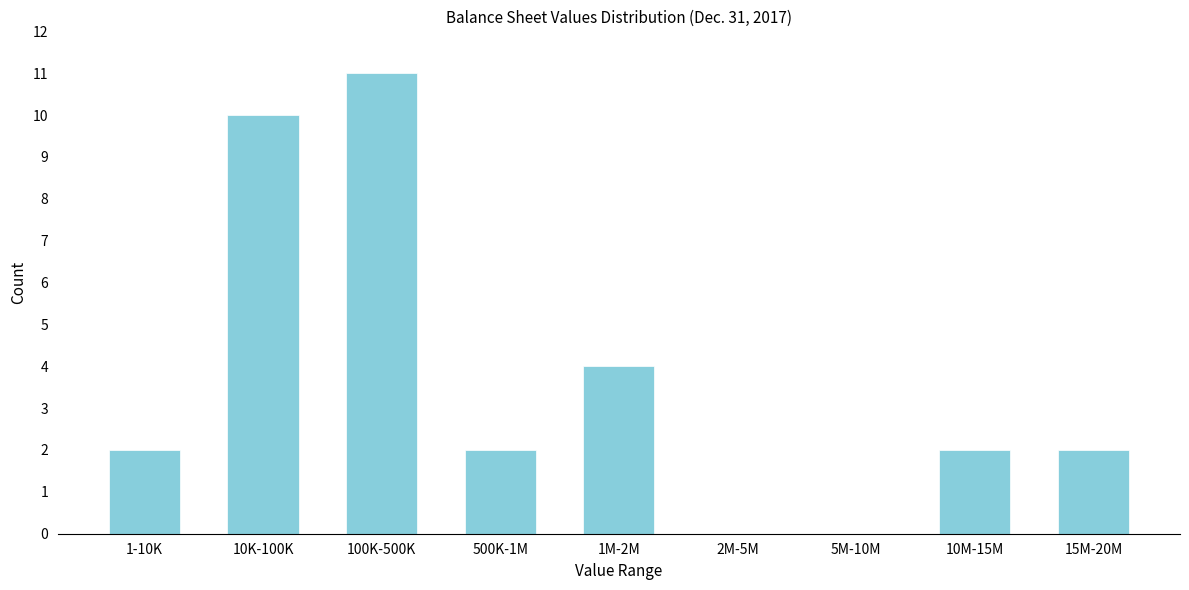

Reading left to right, list all the values displayed in this chart.

1-10K=2	10K-100K=10	100K-500K=11	500K-1M=2	1M-2M=4	2M-5M=0	5M-10M=0	10M-15M=2	15M-20M=2